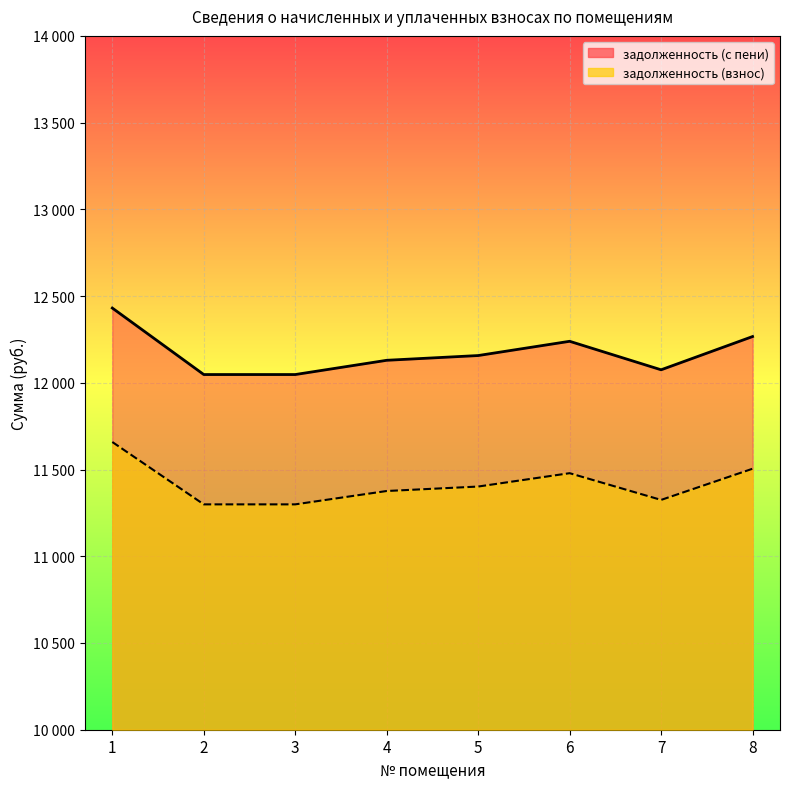

True or false: задолженность (взнос) has more than 2 points higher than both neighbors.

False